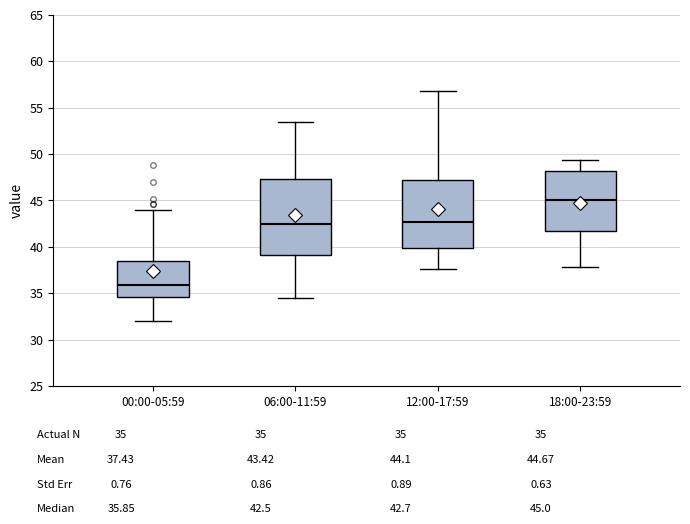

Which box has the highest median line?

18:00-23:59